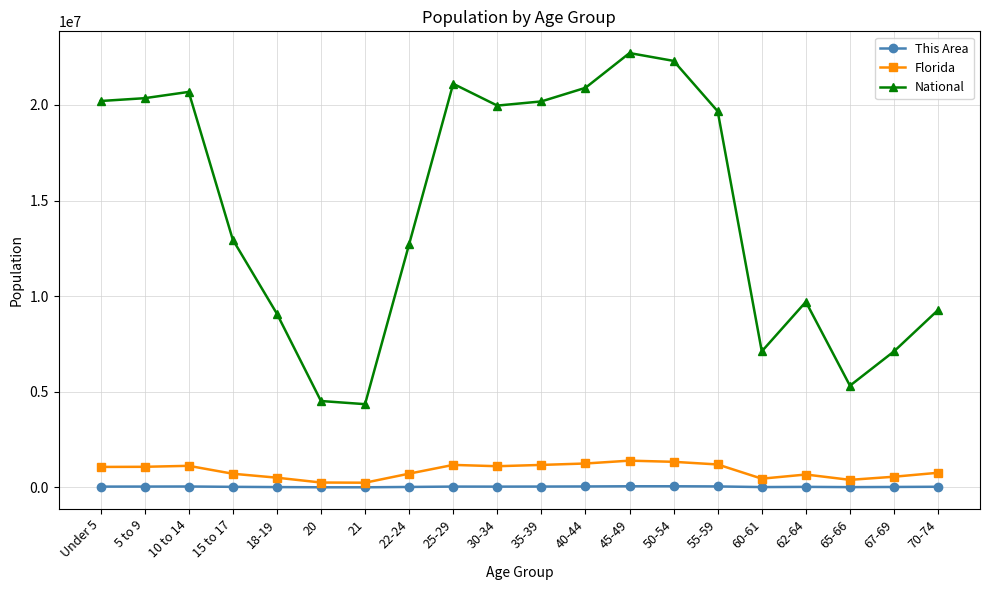

What is the average value of the National series?

14509549